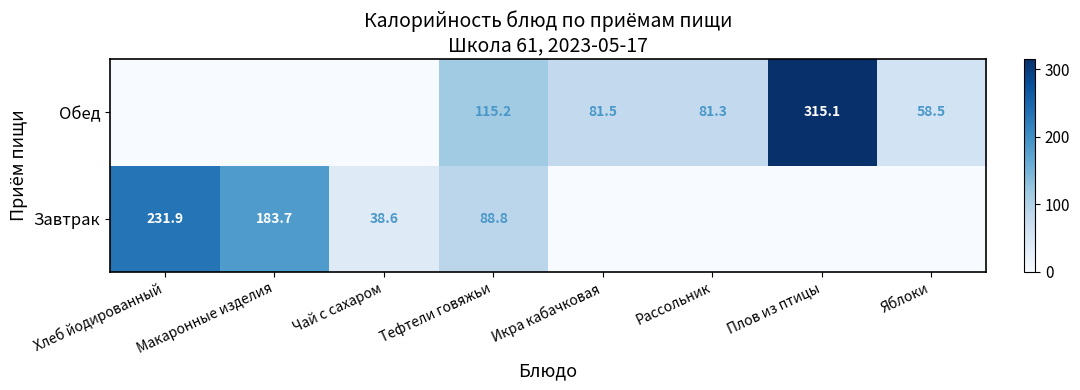

Is it true that Обед equals 201.5 at Тефтели говяжьи?

False